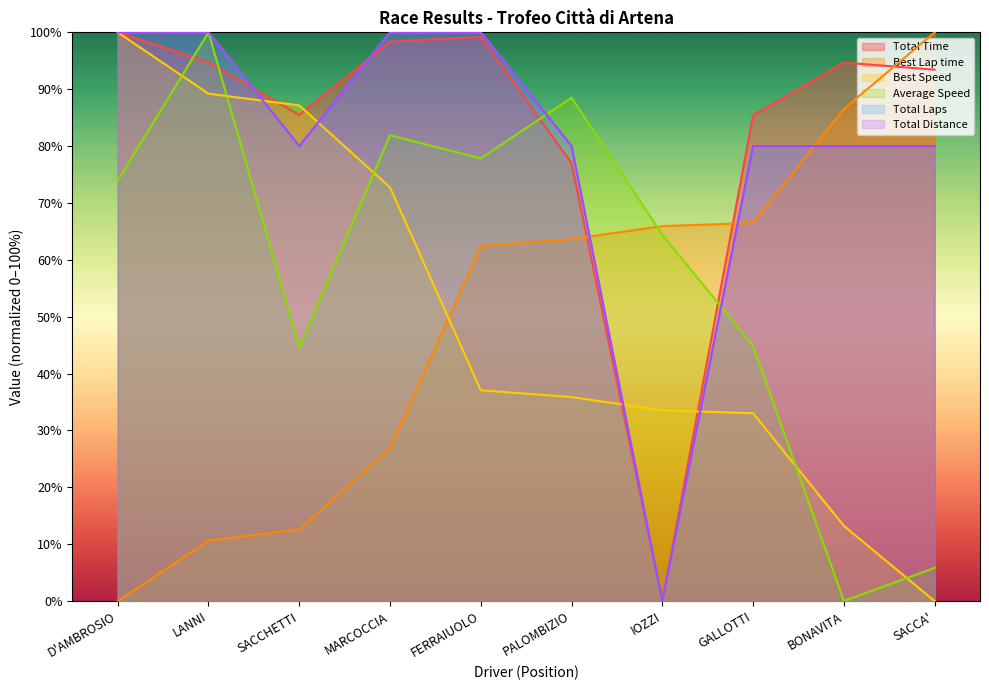

What is the label of the 10th point from the right?

D'AMBROSIO